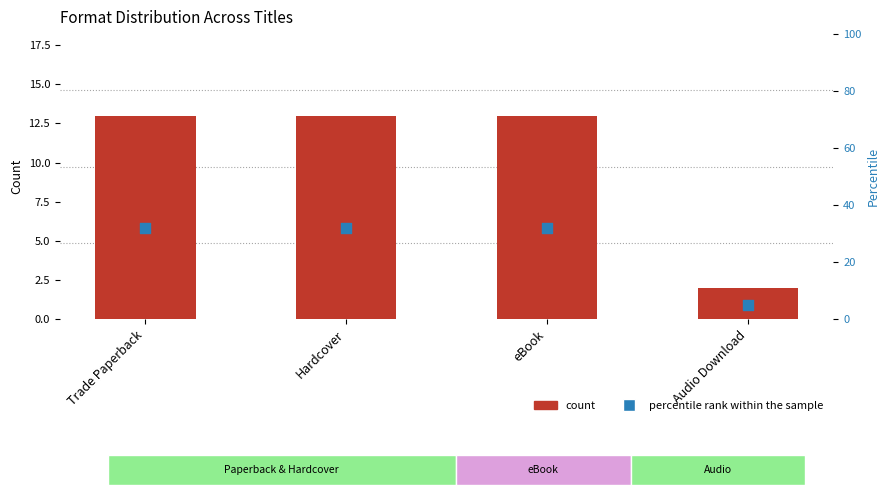

Which series reaches the maximum Y coordinate?

percentile rank within the sample